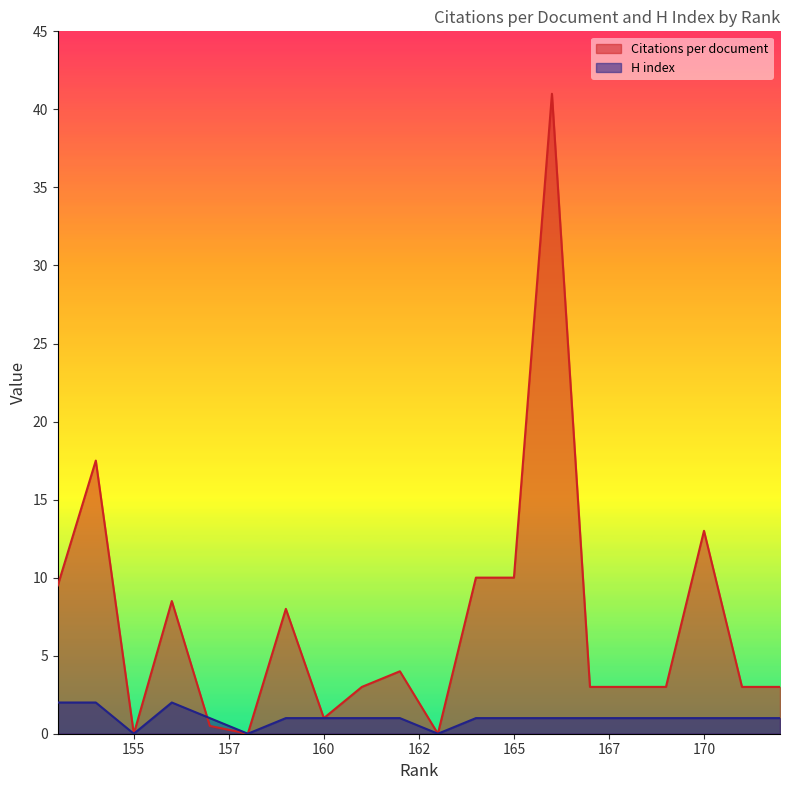

What value does the Citations per document series have at 154?

17.5